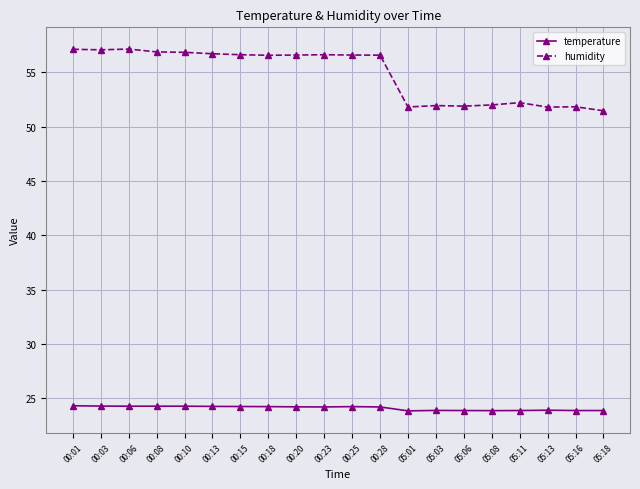

At which label does humidity first exceed 56?

00:01